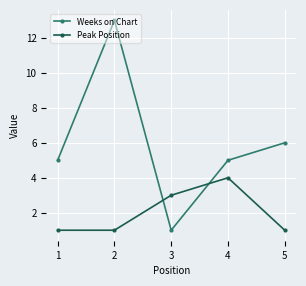

Does the chart display data point markers on the line(s)?

Yes